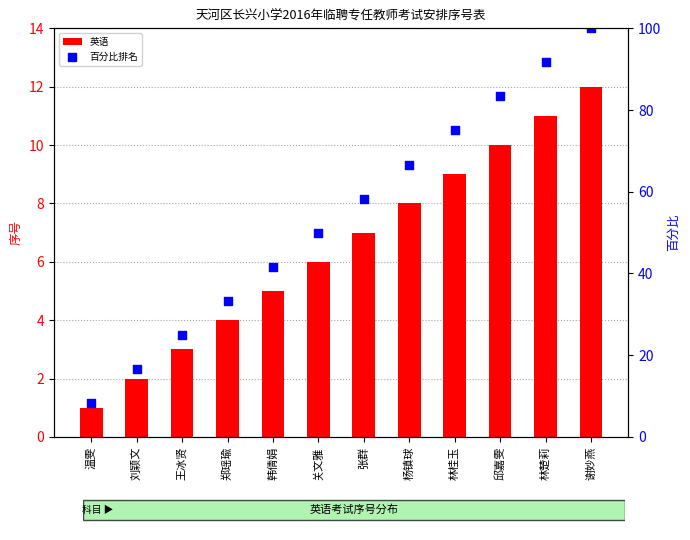

Which series has the widest spread of Y values?

百分比排名